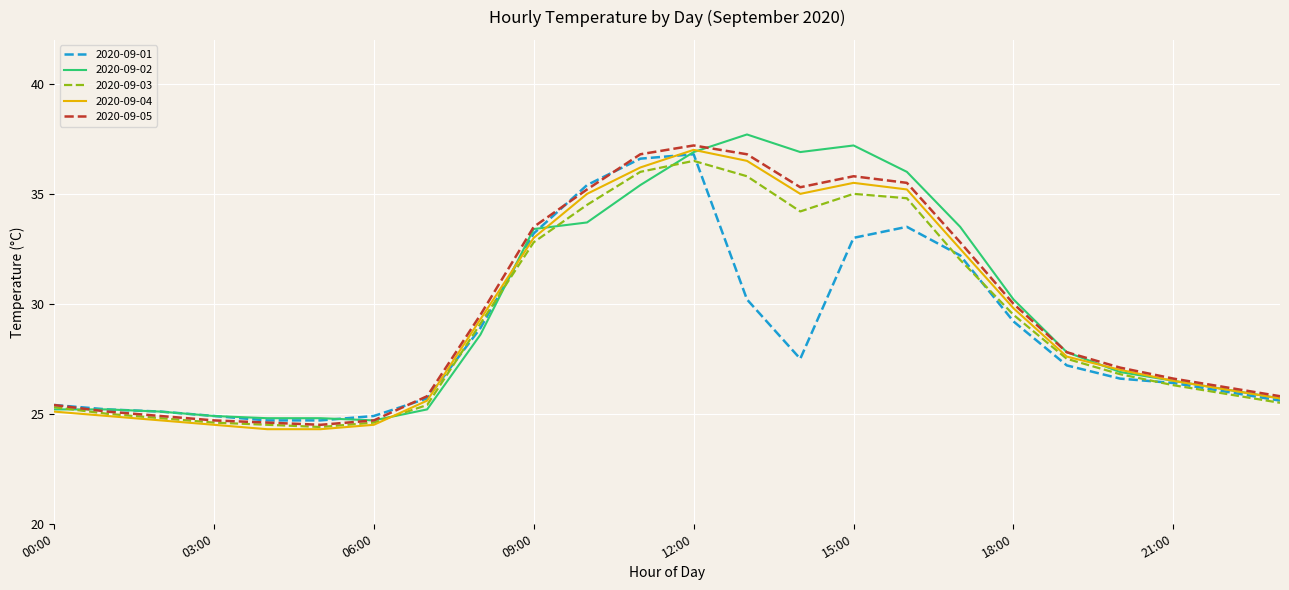

What is the maximum value shown in the chart?

37.7